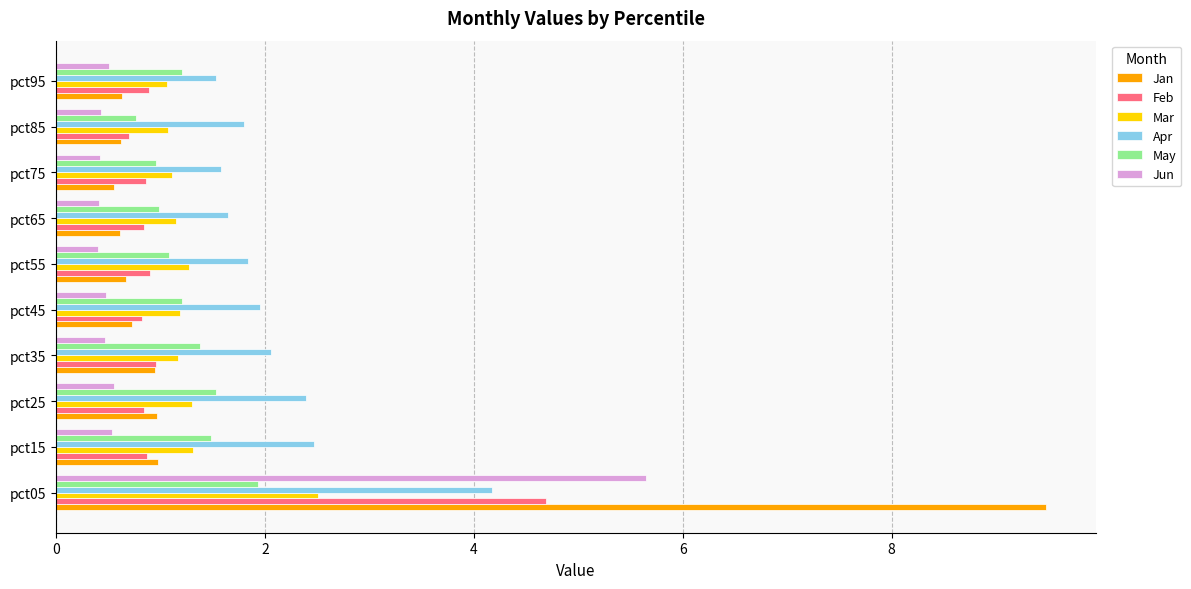

List the series in order of their peak value, highest first.

Jan, Jun, Feb, Apr, Mar, May